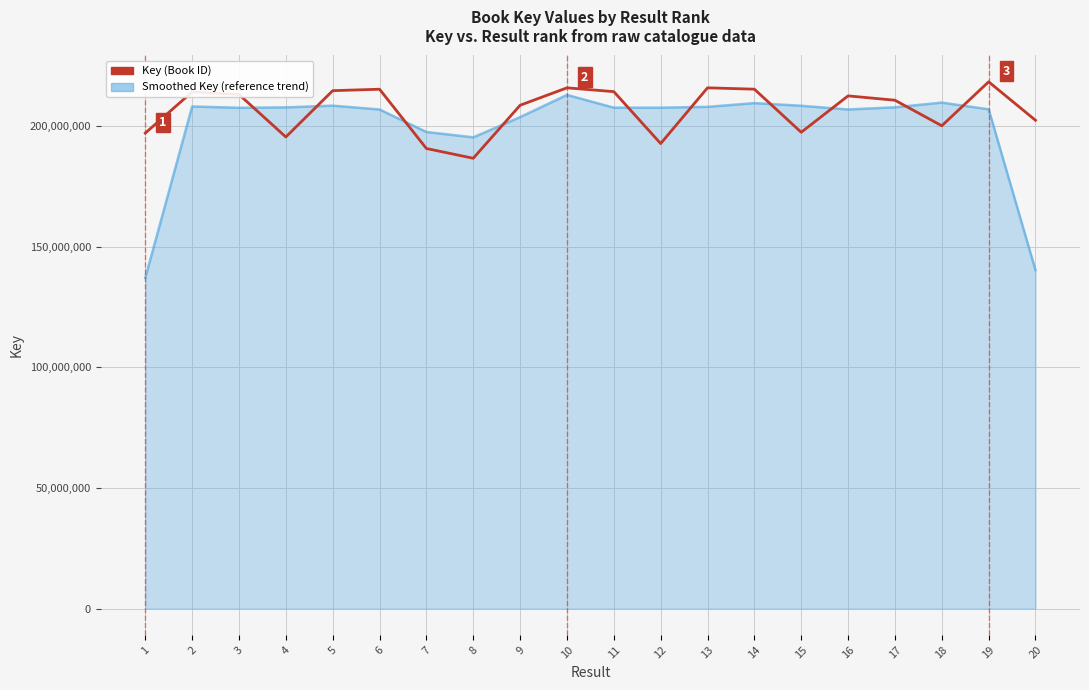

At which label does Smoothed Key (reference trend) reach its peak?

10